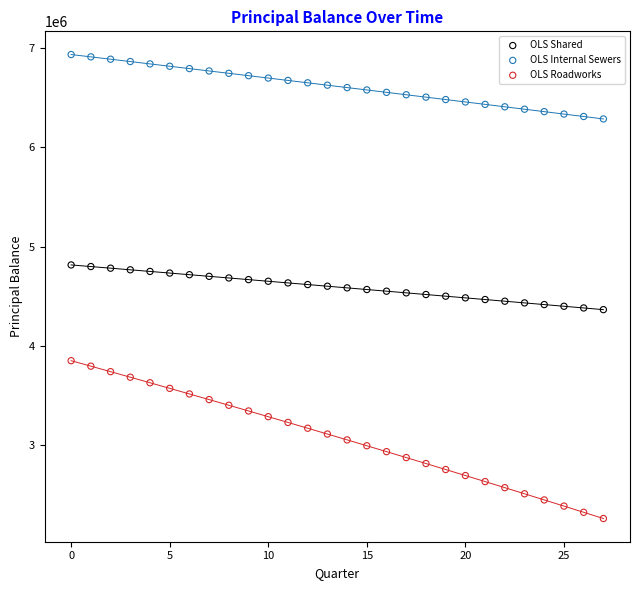

Which series has the widest spread of Y values?

OLS Roadworks